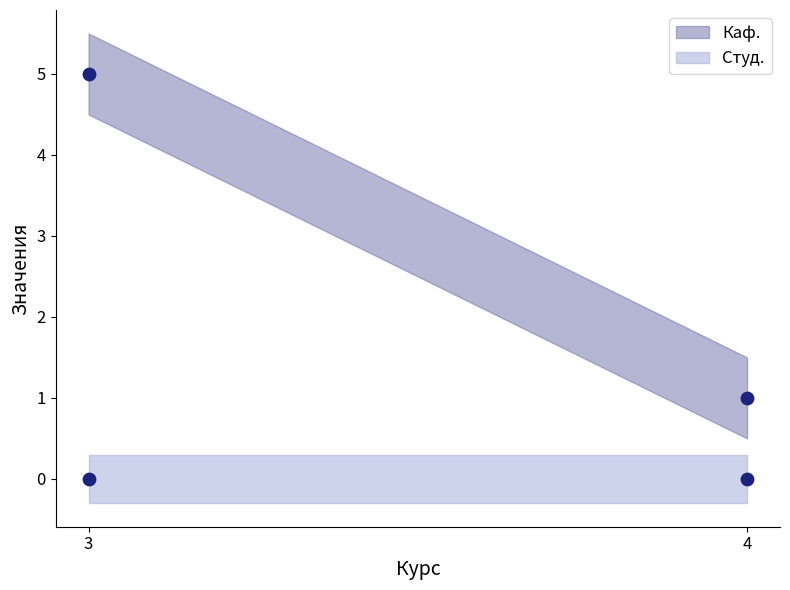

Is the value of Каф. at 3 greater than the value of Студ. at 3?

Yes